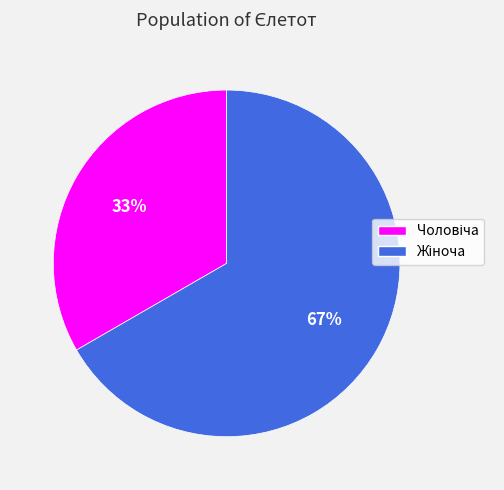

To the nearest percent, what is the average slice percentage?

50%